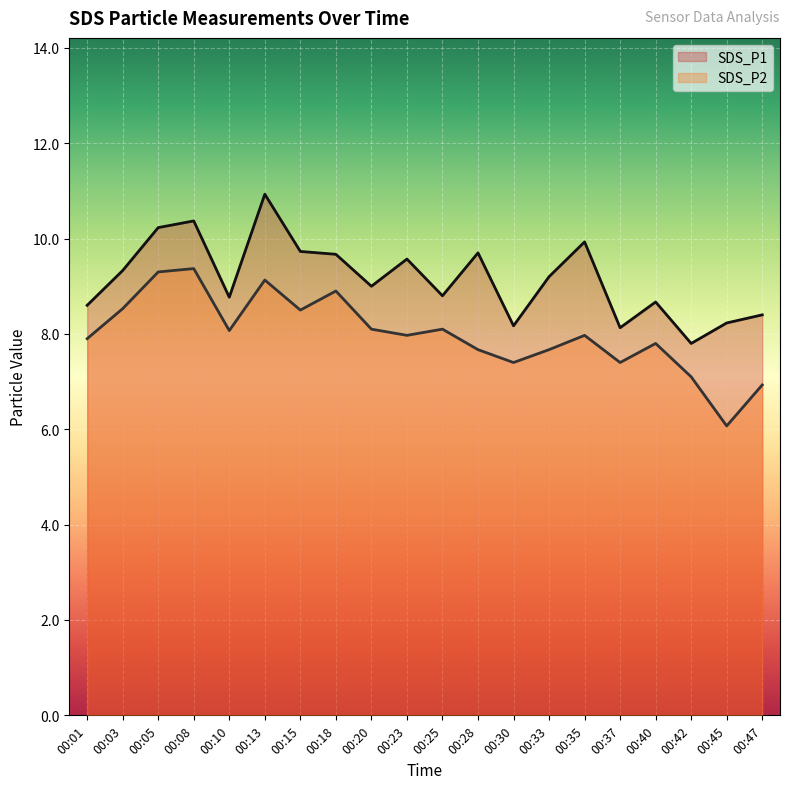

Count the number of categories in the chart.

20